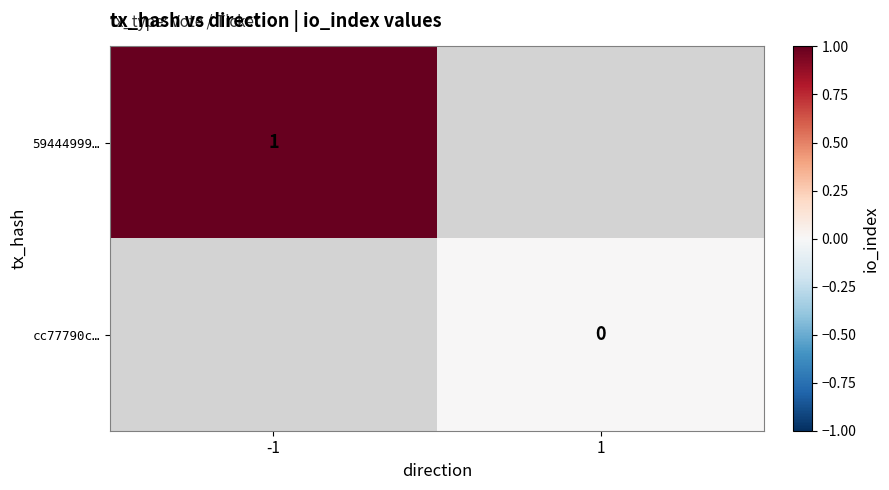

At how many categories does at least one series exceed 0?

1